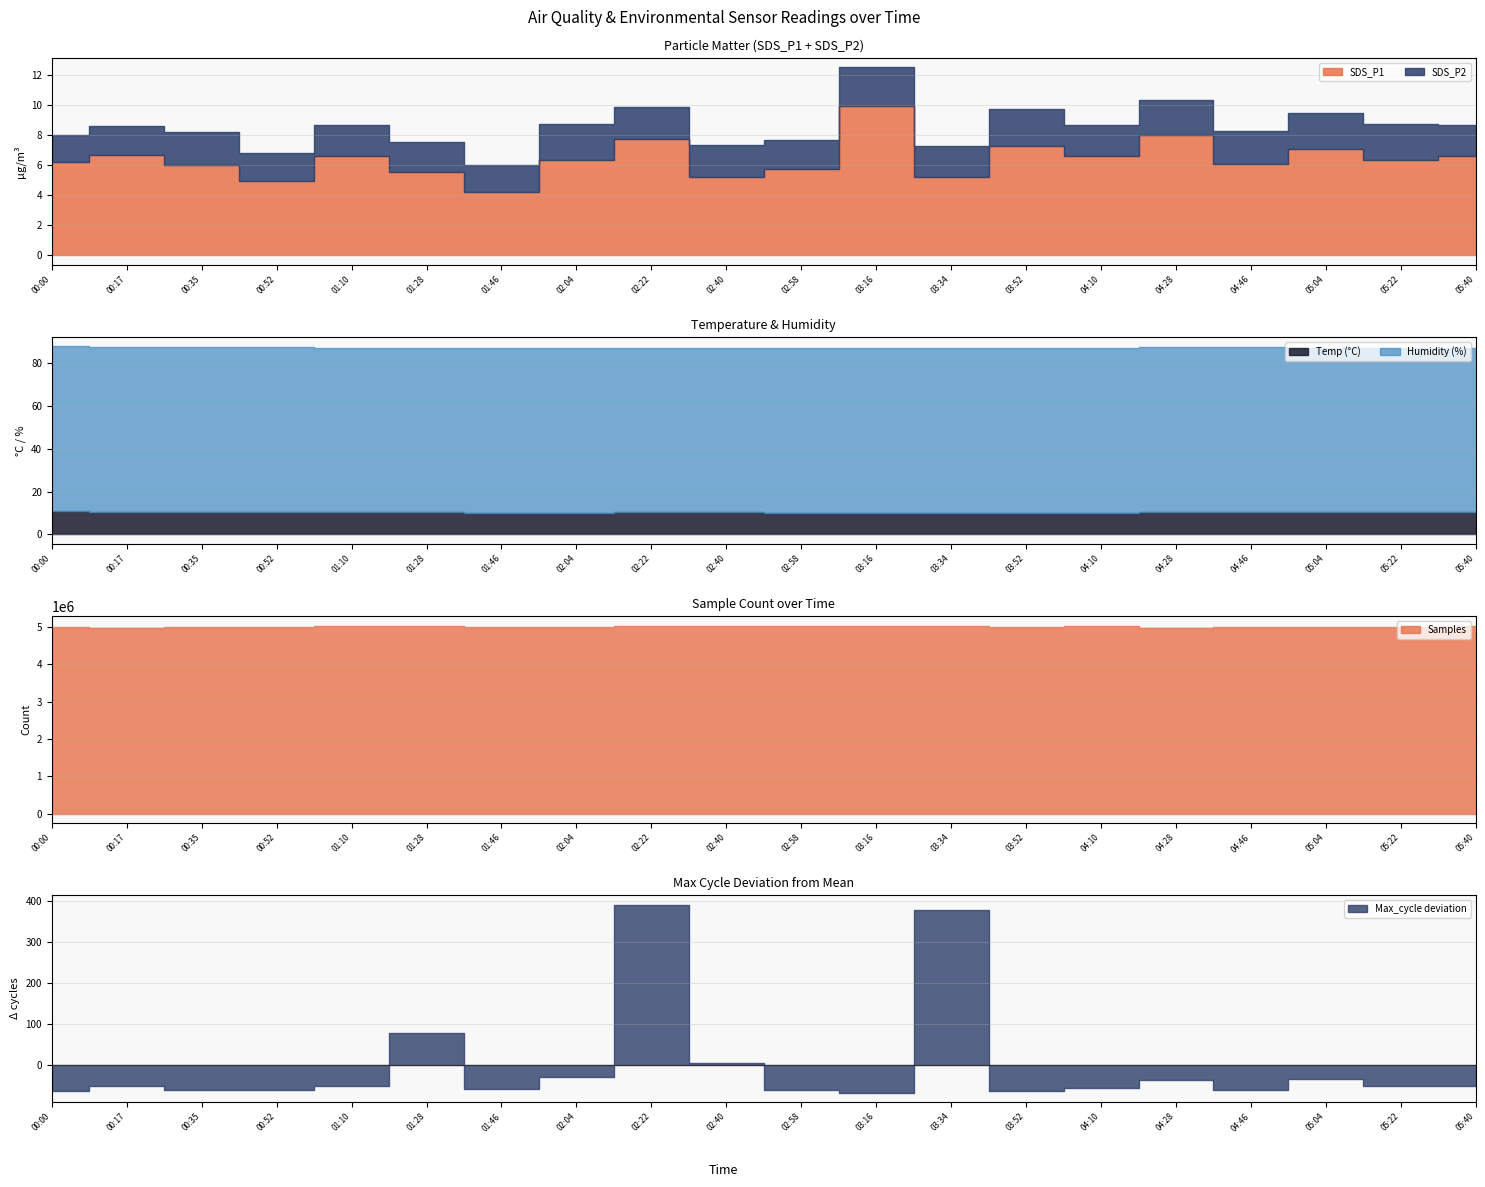

Reading left to right, transcribe all the data shown in this chart.

SDS_P1: 00:00=6.2	00:17=6.7	00:35=6.0	00:52=4.9	01:10=6.6	01:28=5.5	01:46=4.2	02:04=6.3	02:22=7.8	02:40=5.2	02:58=5.8	03:16=9.9	03:34=5.2	03:52=7.3	04:10=6.6	04:28=8.0	04:46=6.1	05:04=7.1	05:22=6.3	05:40=6.6
SDS_P2: 00:00=1.8	00:17=1.9	00:35=2.2	00:52=1.9	01:10=2.1	01:28=2.0	01:46=1.8	02:04=2.4	02:22=2.1	02:40=2.1	02:58=1.9	03:16=2.6	03:34=2.1	03:52=2.5	04:10=2.1	04:28=2.3	04:46=2.2	05:04=2.4	05:22=2.4	05:40=2.1
Temp: 00:00=10.8	00:17=10.7	00:35=10.6	00:52=10.6	01:10=10.4	01:28=10.3	01:46=10.2	02:04=10.2	02:22=10.3	02:40=10.3	02:58=10.2	03:16=10.2	03:34=10.2	03:52=10.2	04:10=10.2	04:28=10.5	04:46=10.5	05:04=10.4	05:22=10.3	05:40=10.4
Humidity: 00:00=77.0	00:17=76.9	00:35=77.0	00:52=76.9	01:10=76.9	01:28=77.0	01:46=77.0	02:04=77.0	02:22=76.9	02:40=77.0	02:58=76.9	03:16=76.9	03:34=77.0	03:52=77.0	04:10=76.9	04:28=77.0	04:46=76.9	05:04=76.9	05:22=76.9	05:40=76.9
Samples: 00:00=4994871.0	00:17=4979320.0	00:35=4988657.0	00:52=4999829.0	01:10=5017028.0	01:28=5037050.0	01:46=5011410.0	02:04=5005685.0	02:22=5012664.0	02:40=5021020.0	02:58=5017539.0	03:16=5012474.0	03:34=5013862.0	03:52=5007305.0	04:10=5012354.0	04:28=4975784.0	04:46=5001908.0	05:04=5000433.0	05:22=5001957.0	05:40=5017028.0
Max_cycle: 00:00=20030.0	00:17=20041.0	00:35=20033.0	00:52=20033.0	01:10=20041.0	01:28=20172.0	01:46=20034.0	02:04=20064.0	02:22=20484.0	02:40=20099.0	02:58=20032.0	03:16=20026.0	03:34=20470.0	03:52=20030.0	04:10=20037.0	04:28=20056.0	04:46=20033.0	05:04=20058.0	05:22=20041.0	05:40=20041.0